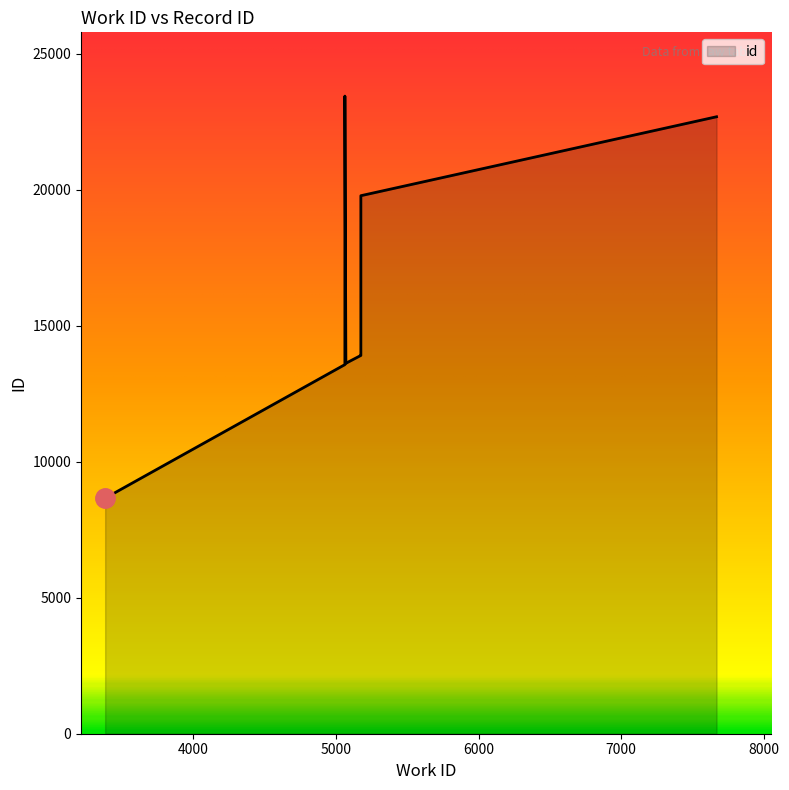

Is it true that the value at 5075 is 22543?

False